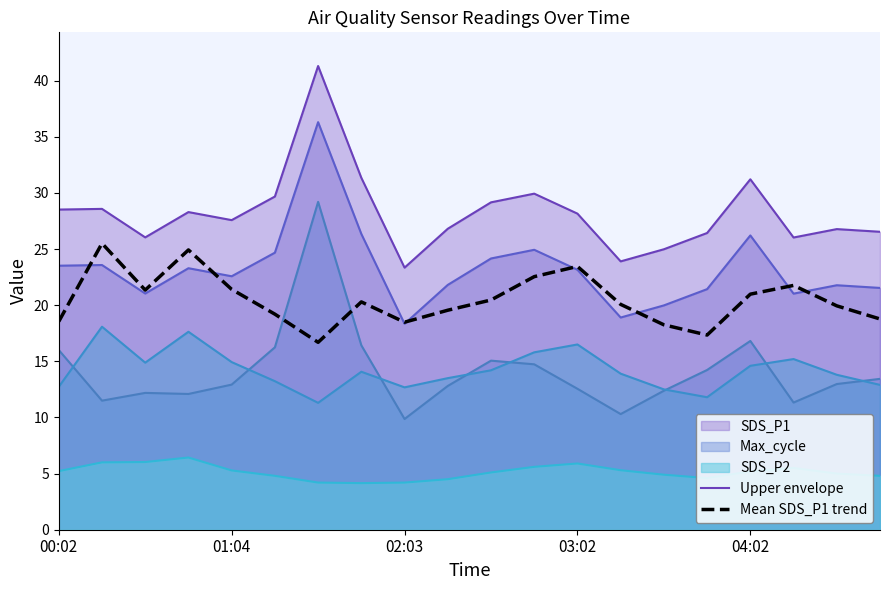

What is the minimum value for Upper envelope?

23.3